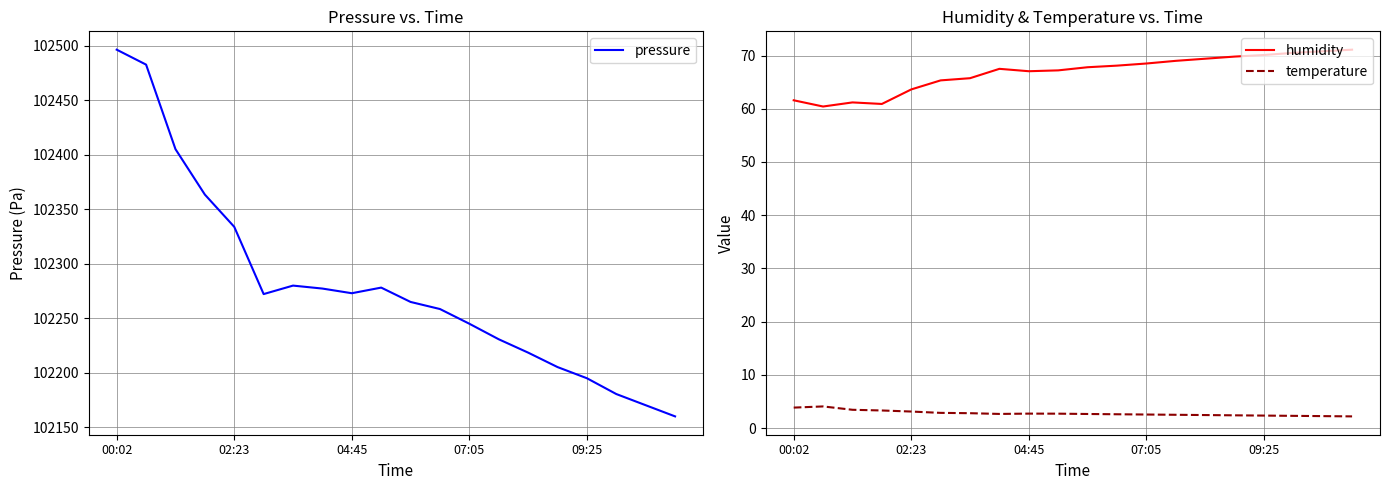

Count the number of categories in the chart.

20